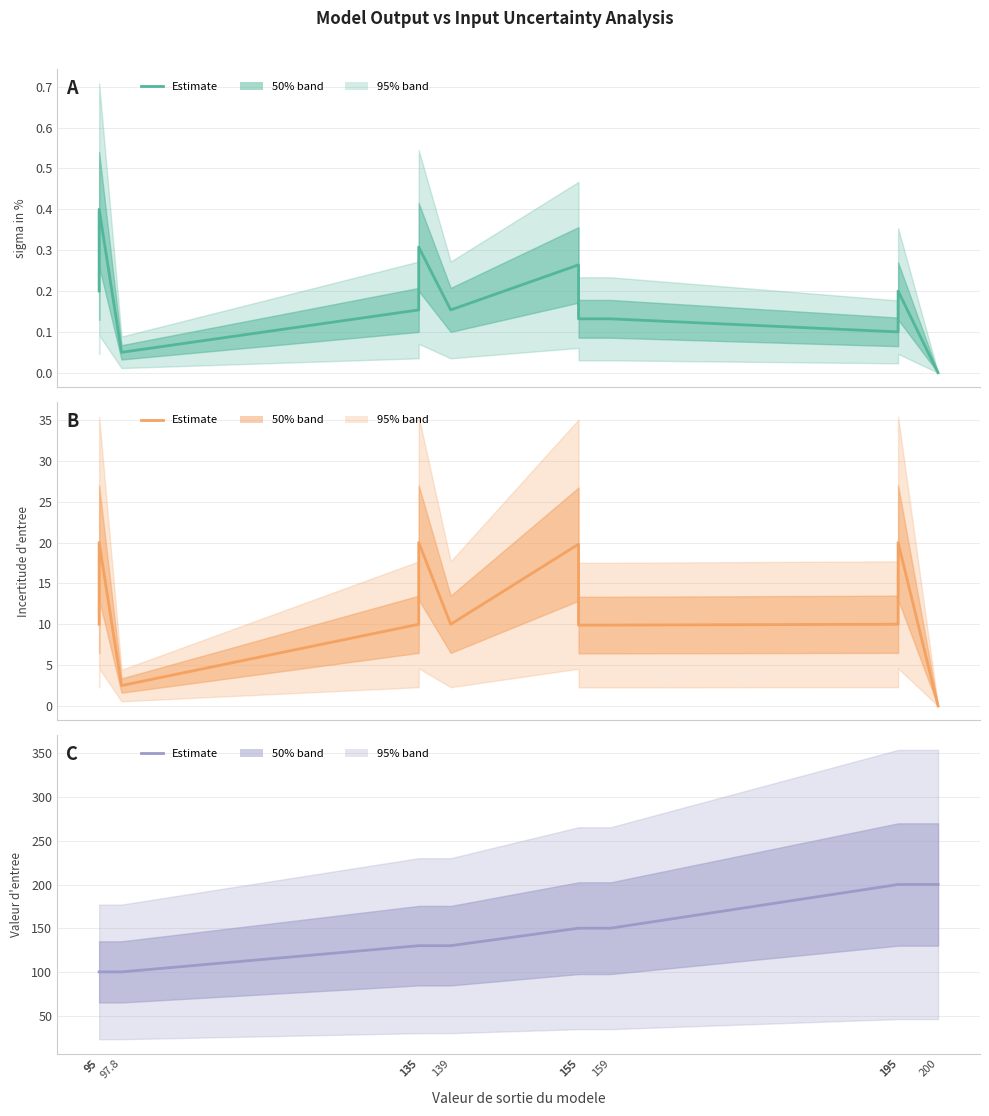

At how many categories does at least one series exceed 154?

3